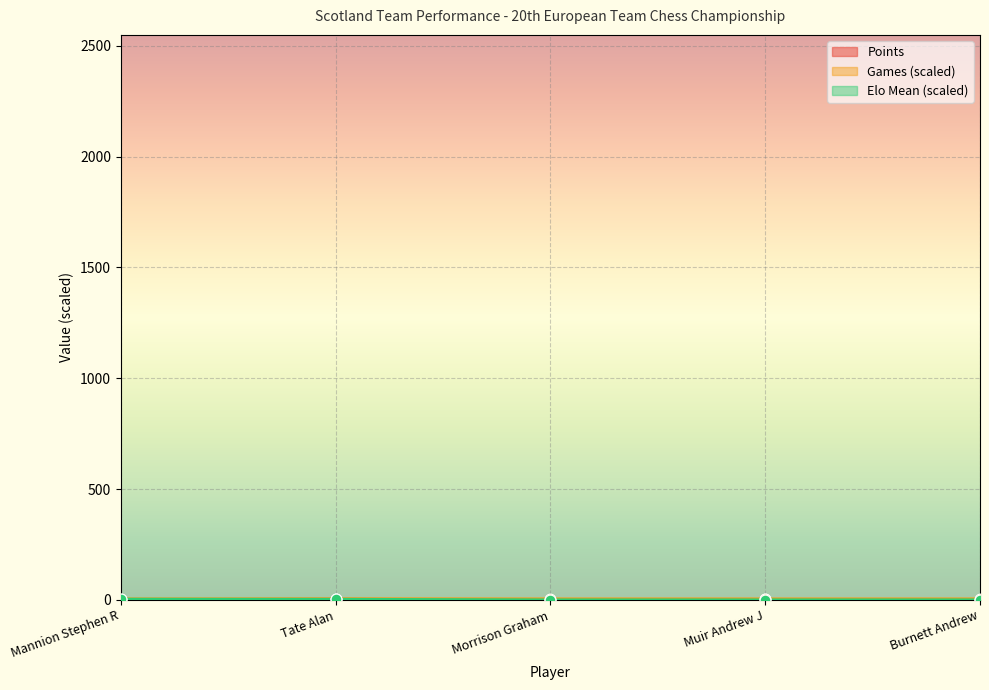

At which category is the sum across all series the highest?

Tate Alan